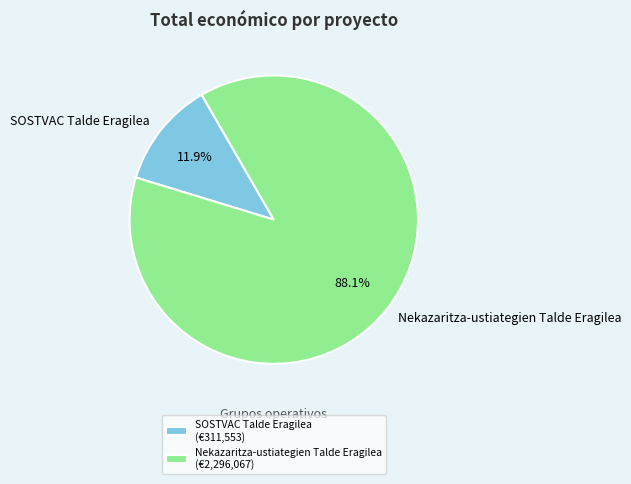

Does Nekazaritza-ustiategien Talde Eragilea account for over 50% of the chart?

Yes